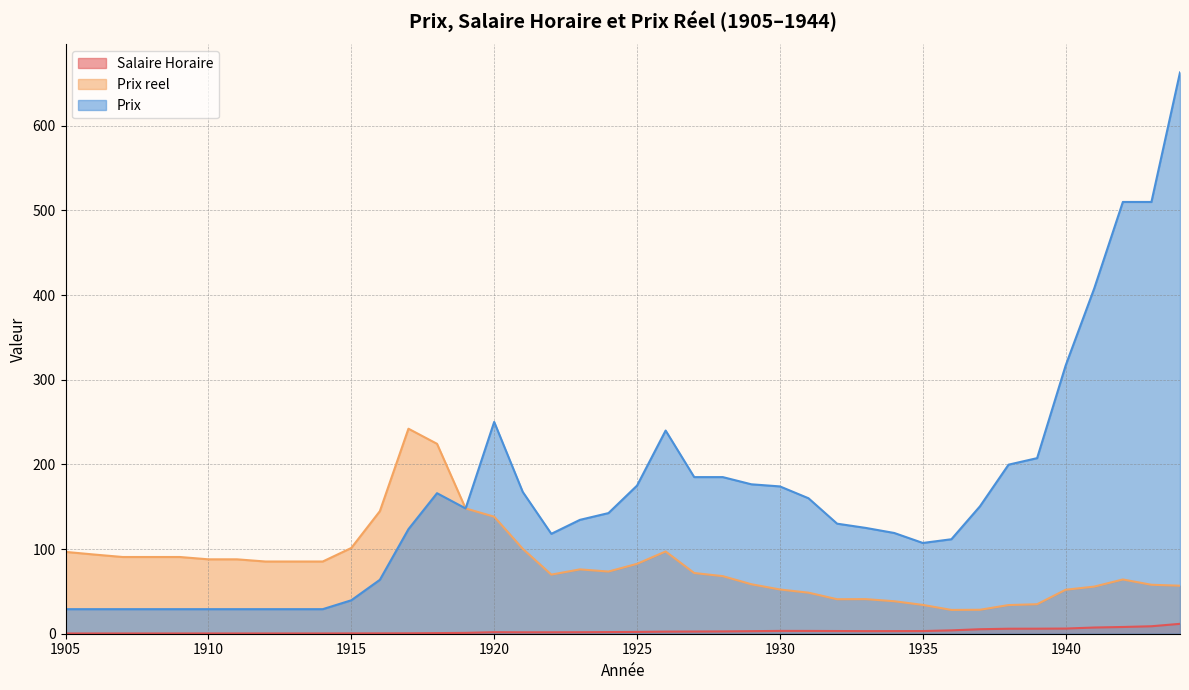

Where is the first local minimum for Prix reel?

1922